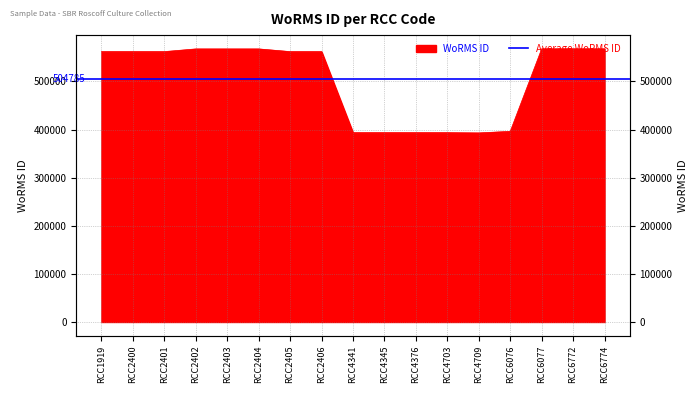

What is the difference between the maximum and minimum values?

174895